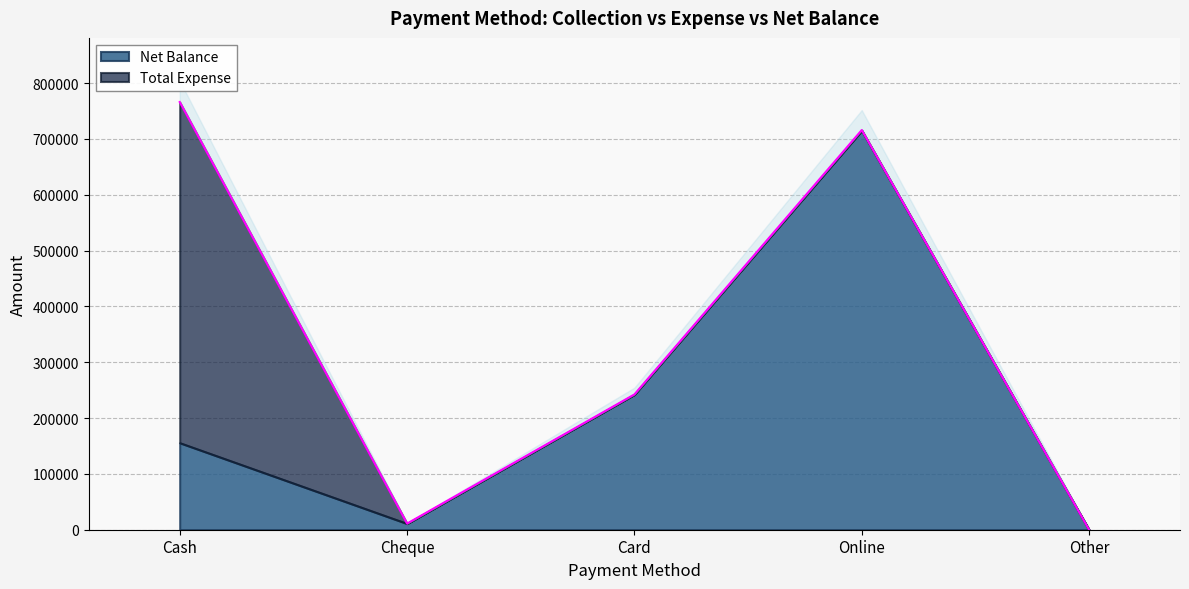

What value does the Total Expense series have at Cash?

610314